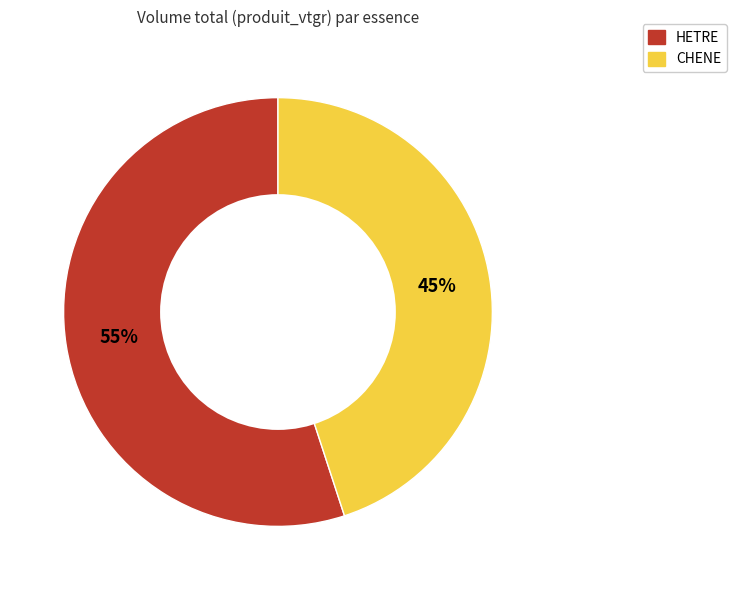

To the nearest percent, what portion does CHENE represent?

45%